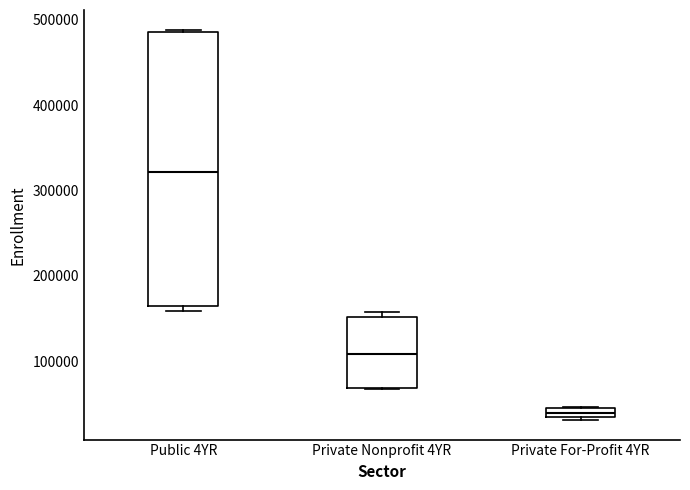

Where does the median line of the box for Private Nonprofit 4YR sit on the y-axis? The values are not printed on the chart, so give them approximately, as read against the axis.

110000